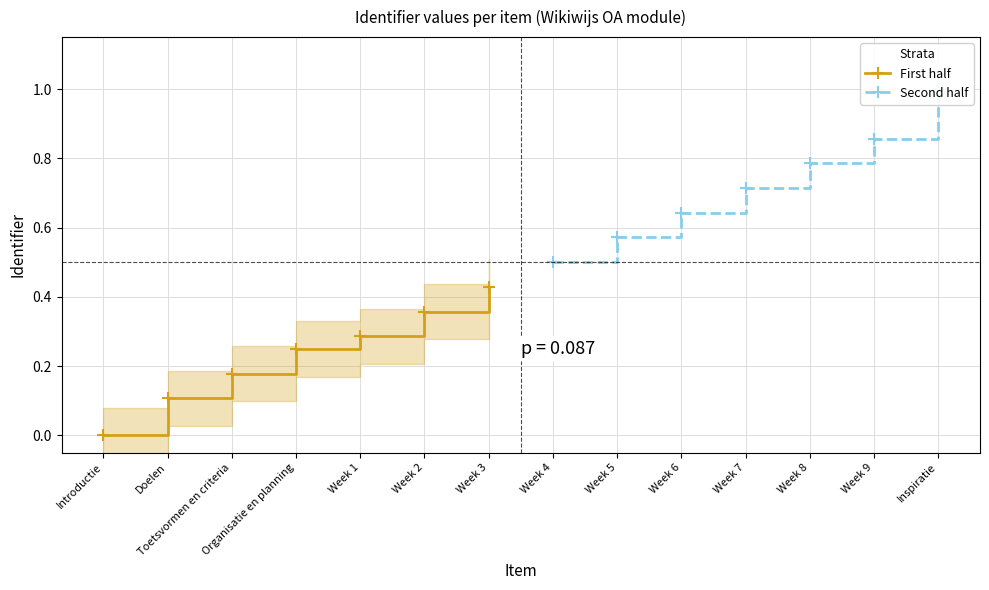

The First half series shows 0.0 at Doelen. True or false?

False